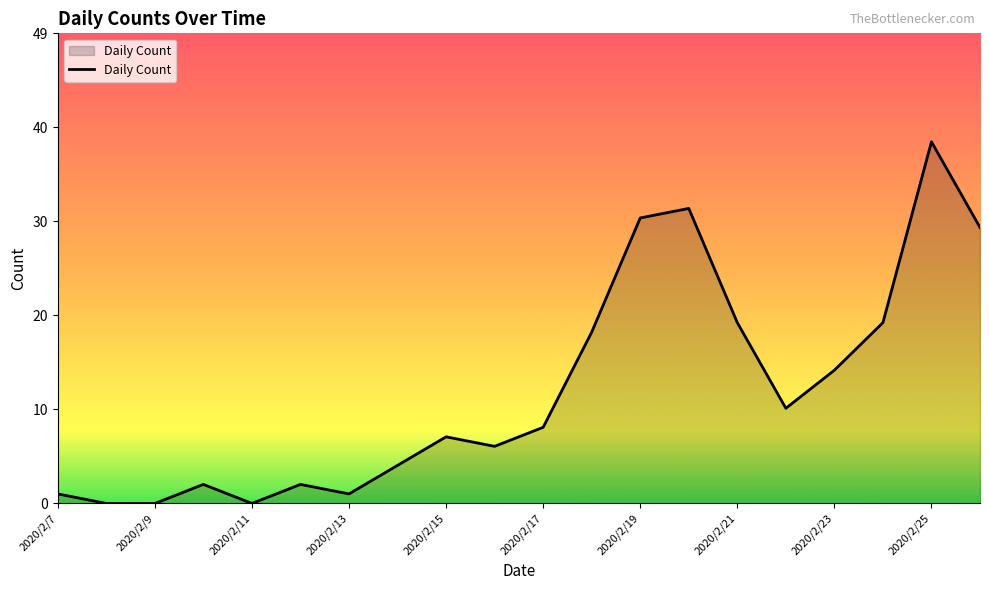

What is the maximum value shown in the chart?

38